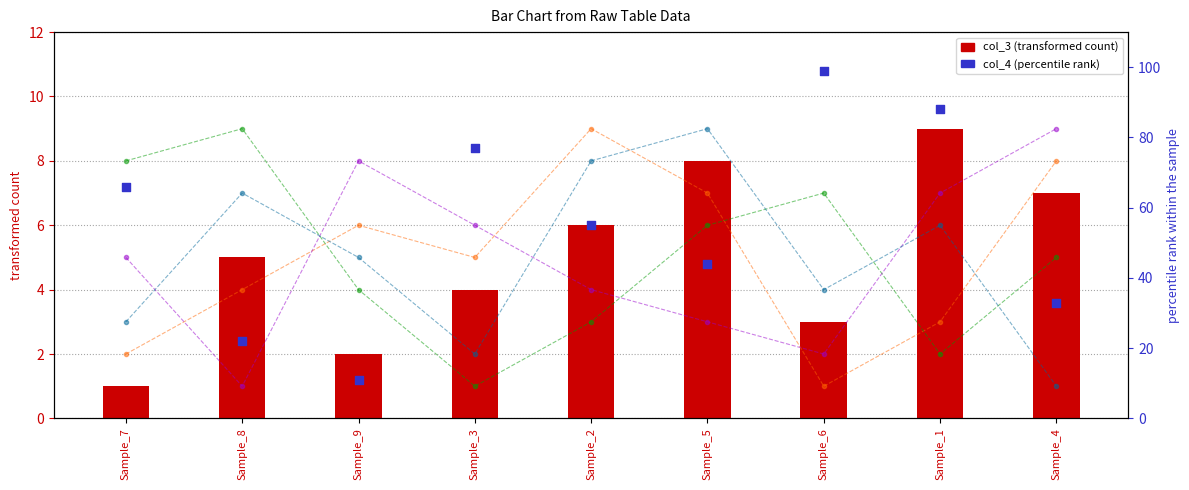

At which category is the sum across all series the highest?

Sample_6